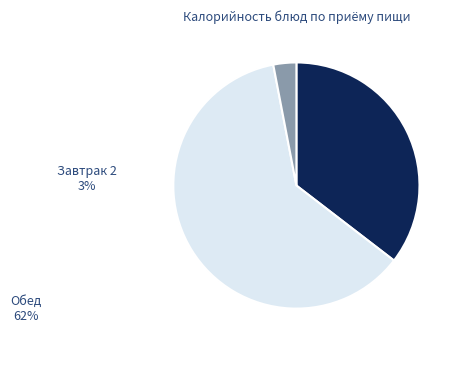

Combined, do Завтрак and Завтрак 2 account for over 50%?

No